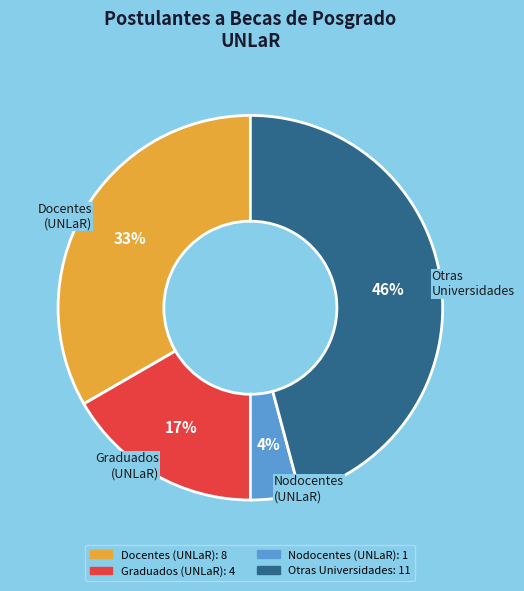

Is there a majority slice in this chart?

No